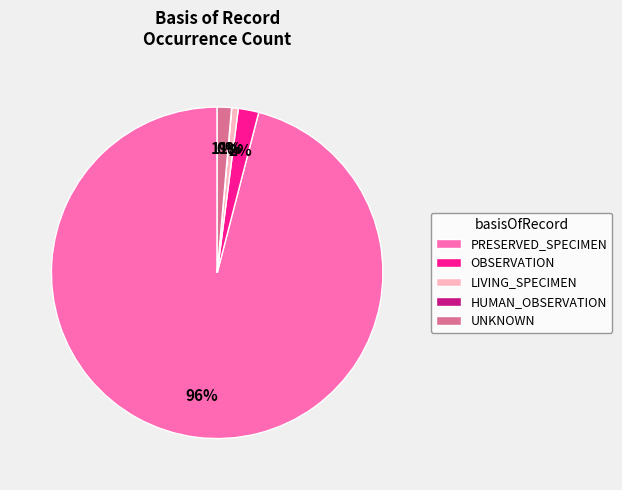

Between UNKNOWN and PRESERVED_SPECIMEN, which is larger?

PRESERVED_SPECIMEN